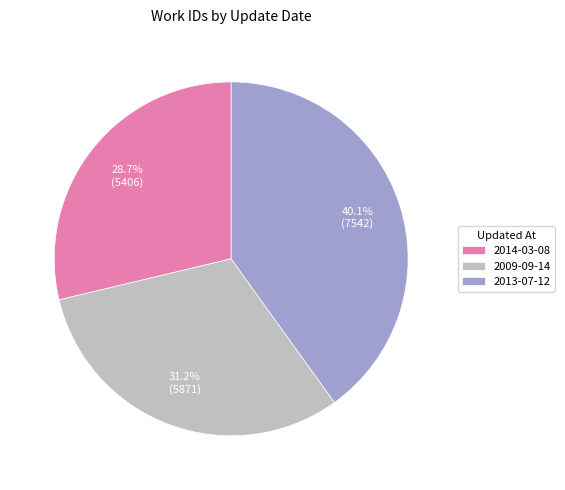

What is the smallest slice in the pie chart?

2014-03-08